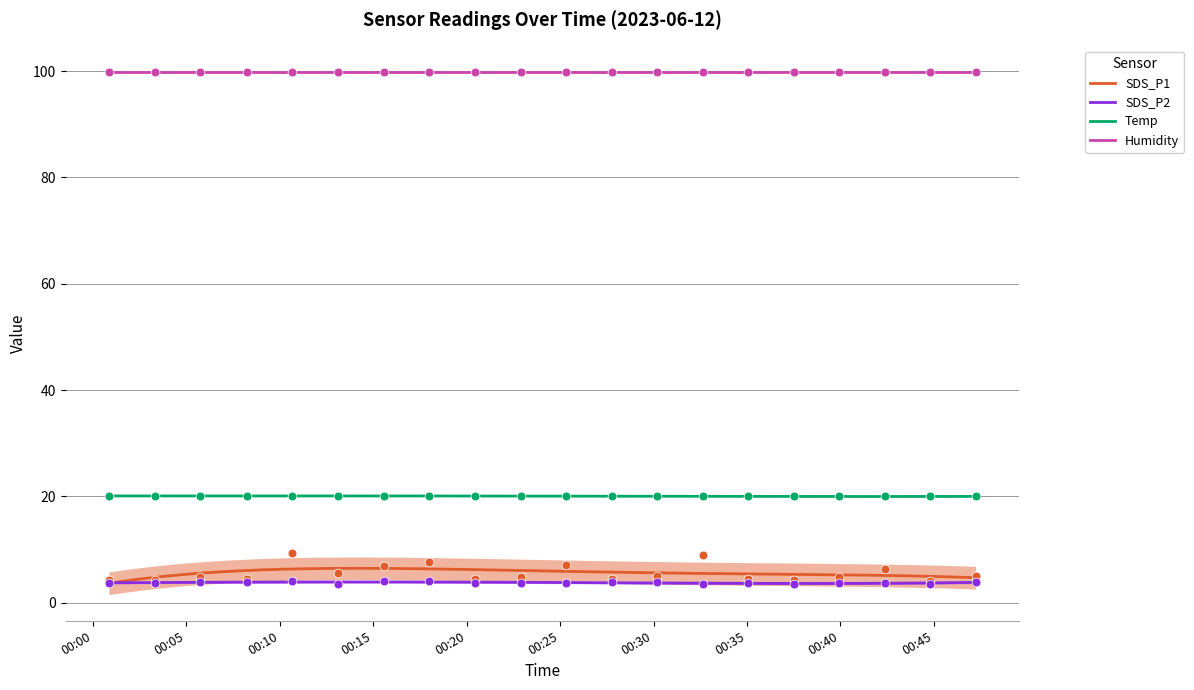

At which category is the sum across all series the highest?

2023/06/12 00:10:40